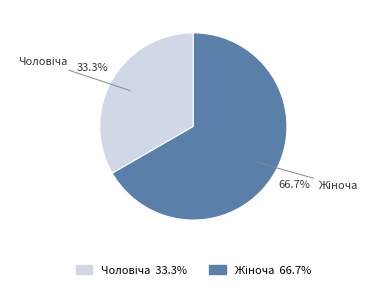

Is there a majority slice in this chart?

Yes